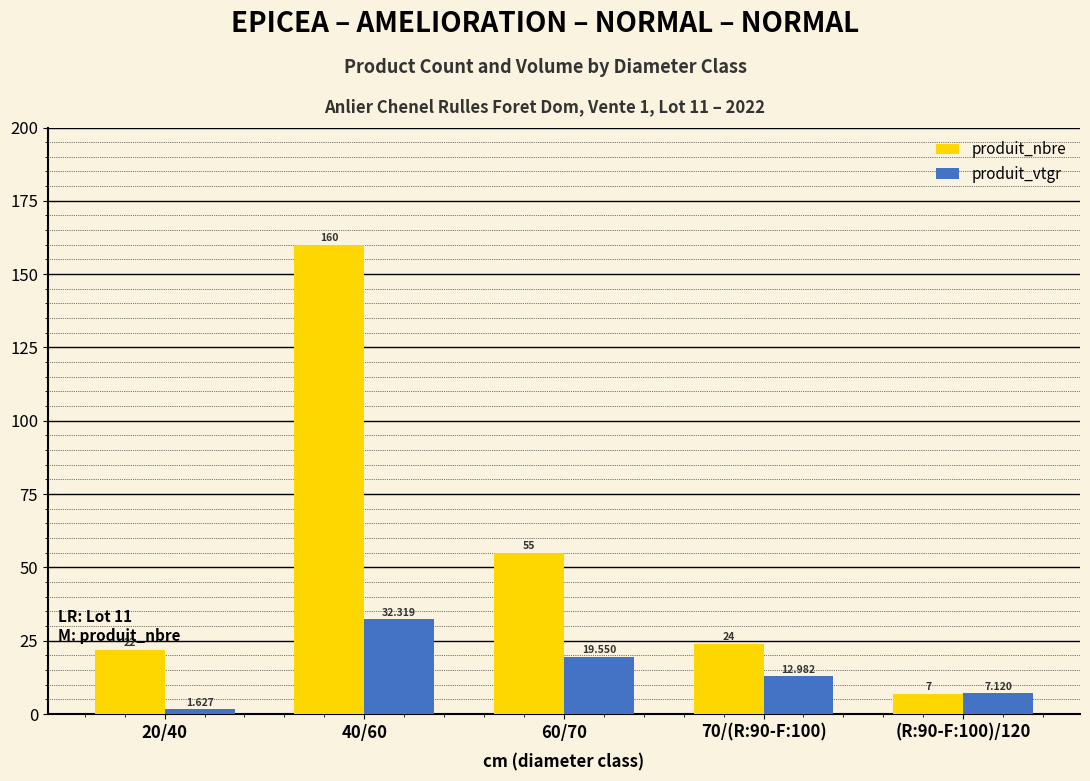

Which category has the highest value across all series?

40/60